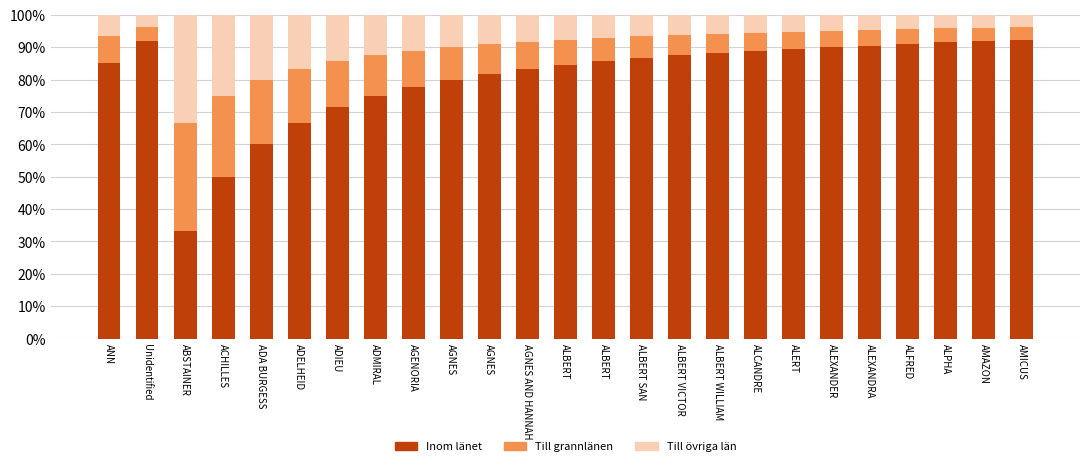

The value of Till grannlänen at ALBERT is 3.8. True or false?

False